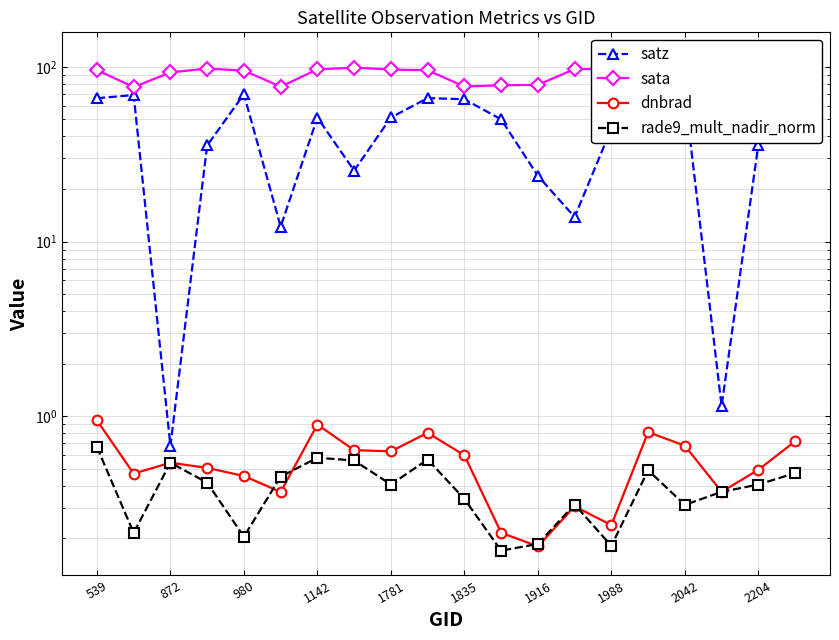

Which series has the largest range (max minus min)?

satz